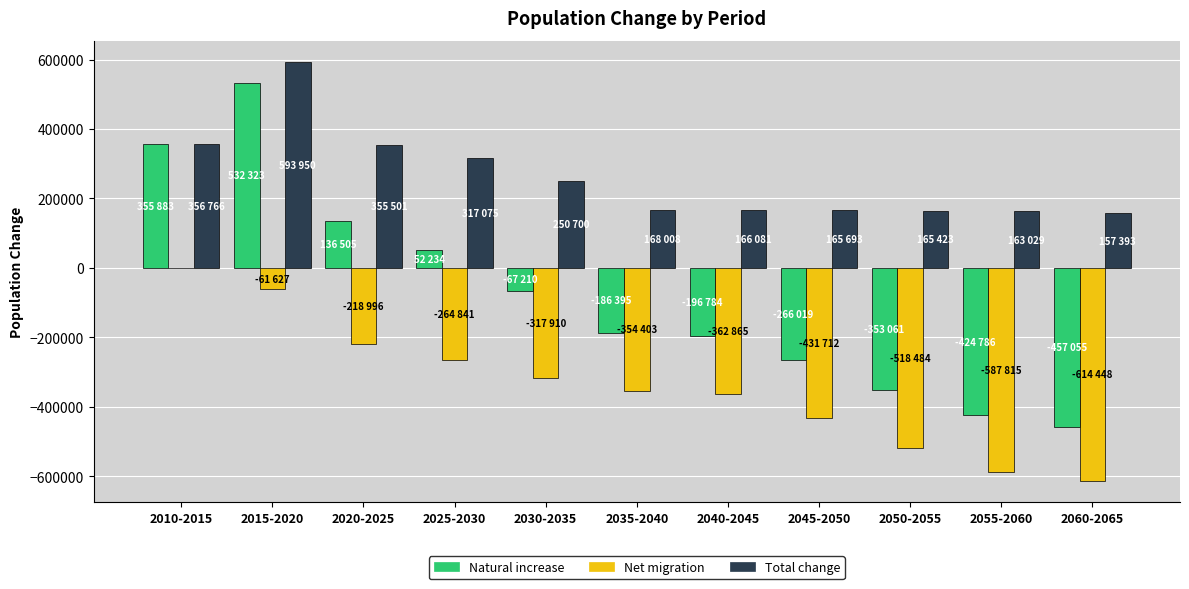

At which label does Natural increase first exceed -186395?

2010-2015